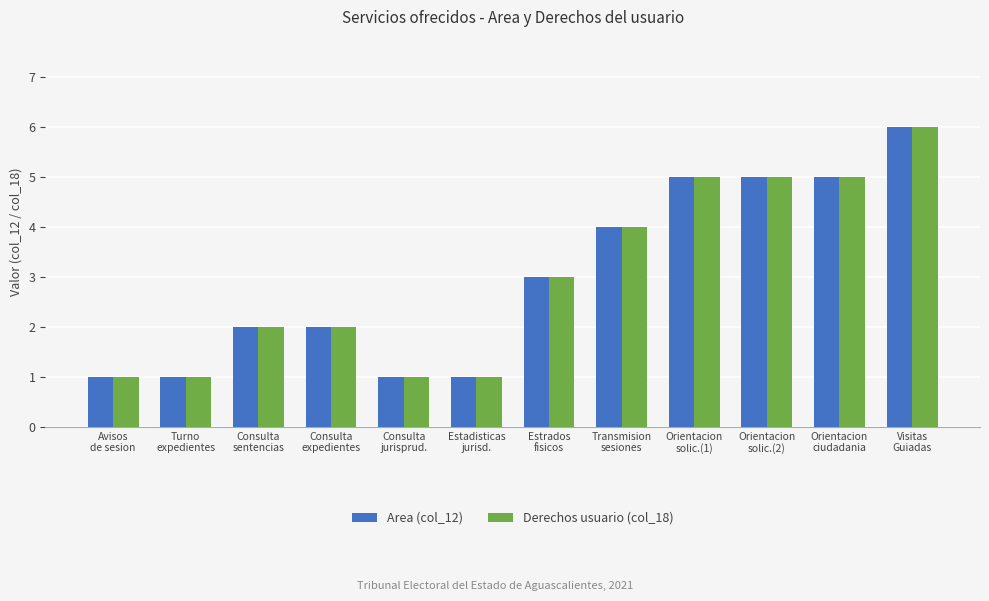

How many data points in Derechos usuario (col_18) are less than 3?

6